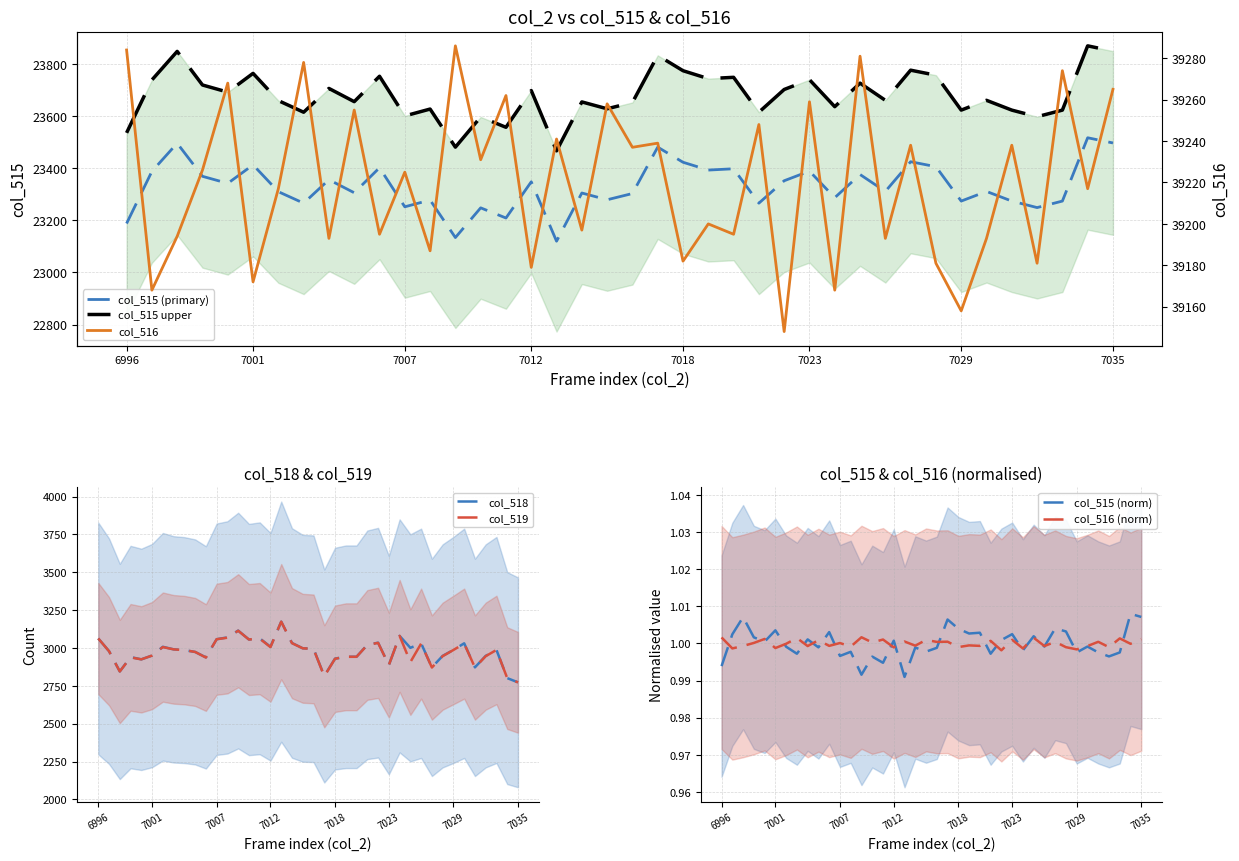

Where does the col_515 series first go above 23311?

6997